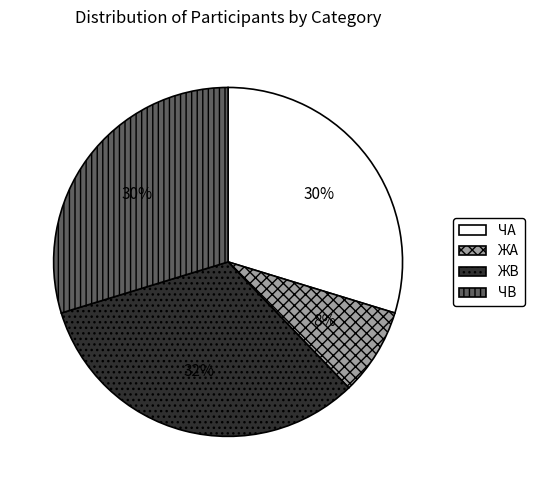

Do ЖА and ЧВ together represent more than half of the pie?

No